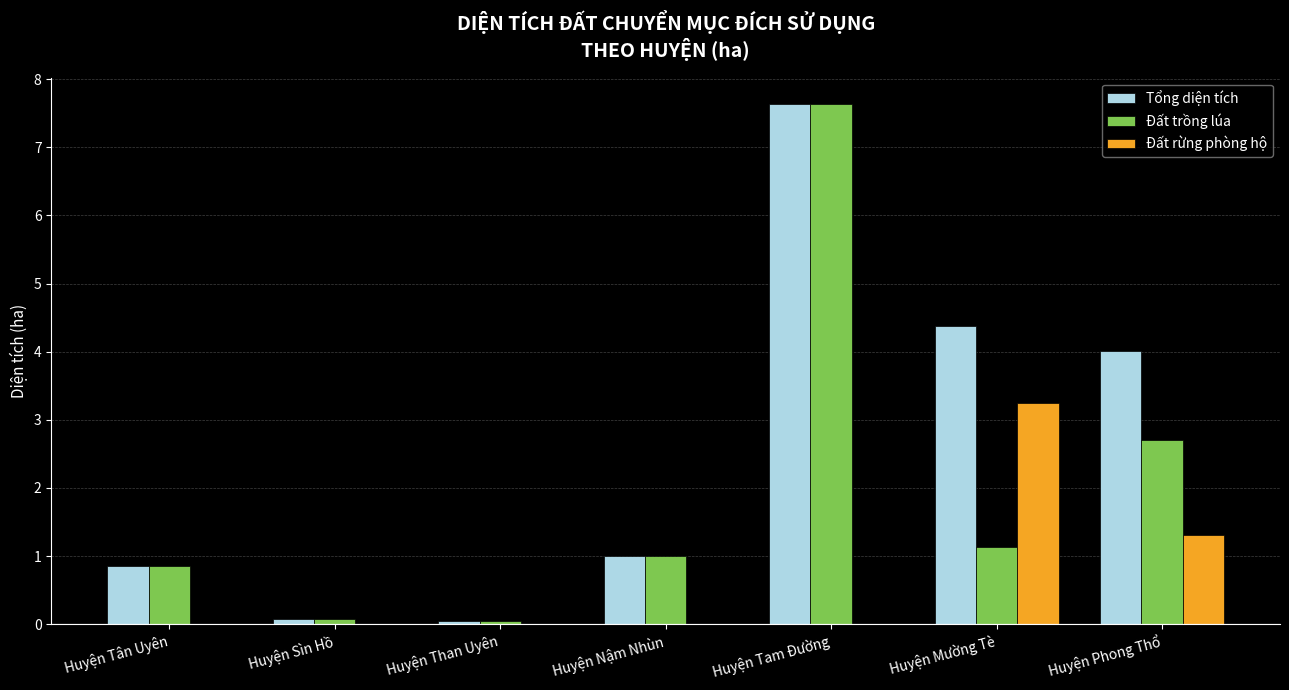

True or false: Tổng diện tích has a value of 0.8 at Huyện Tân Uyên.

True